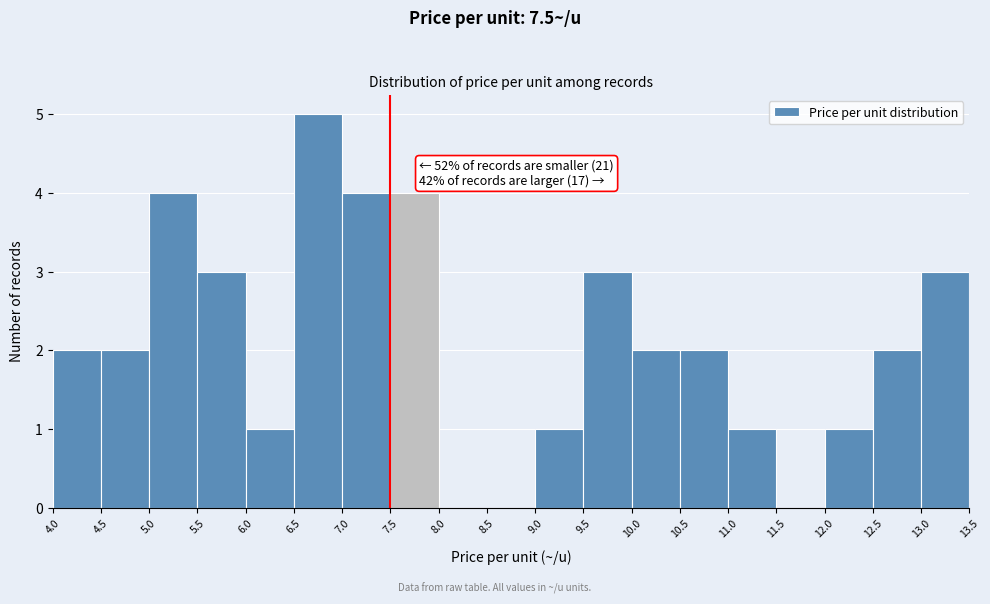

Which range on the x-axis has the tallest bar?

6.5 to 7.0